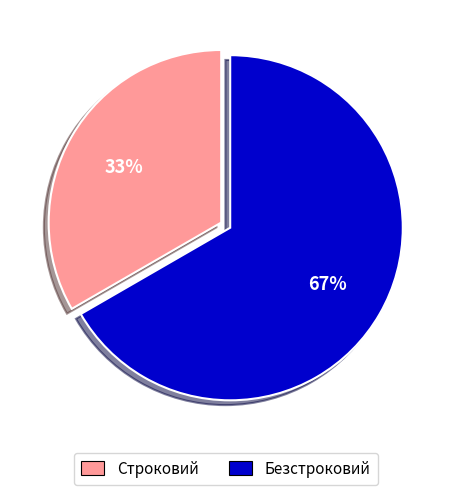

To the nearest percent, what percentage of the pie is Строковий?

33%